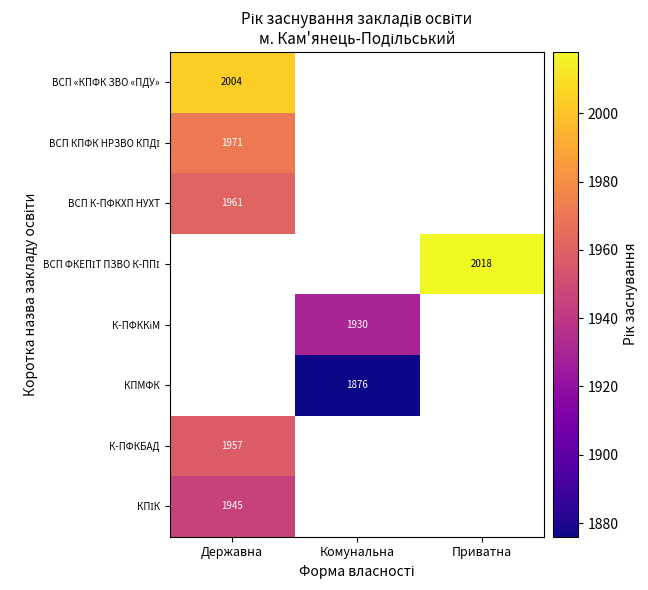

How many data points does each series have?

3